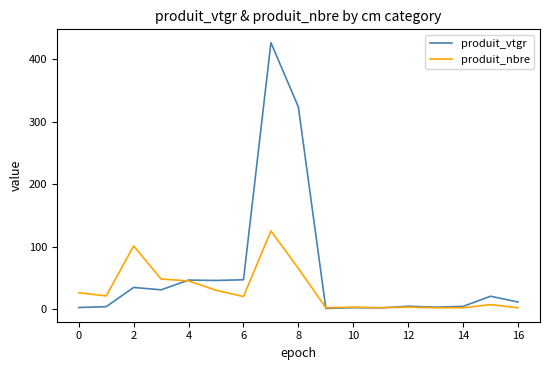

What is the maximum value for produit_nbre?

125.0